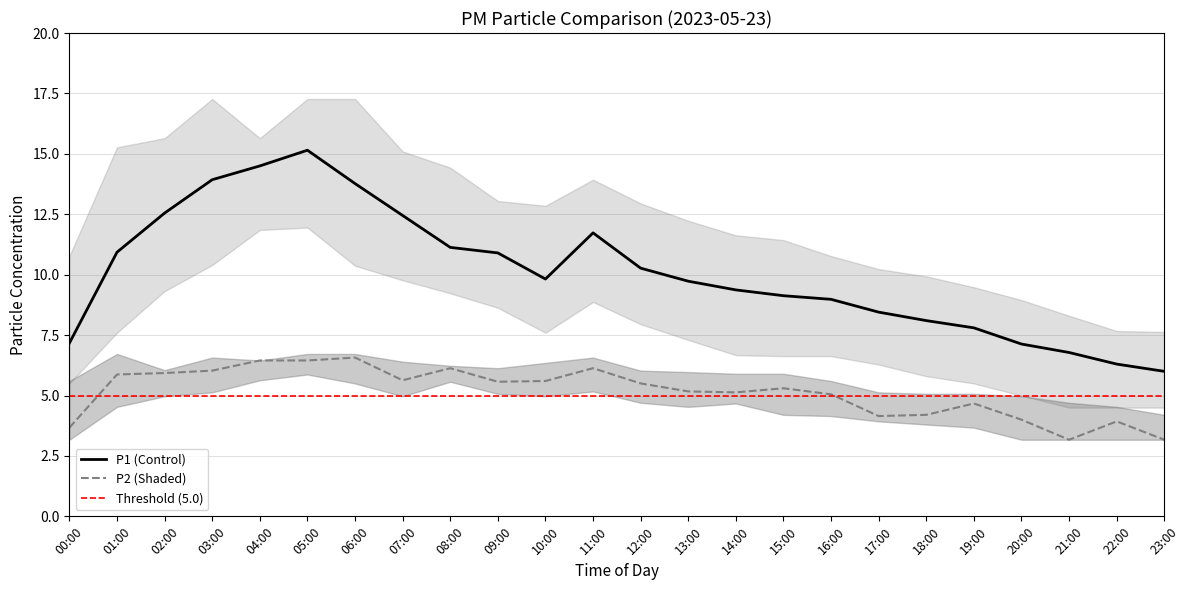

What is the label of the 5th point from the left?

04:00